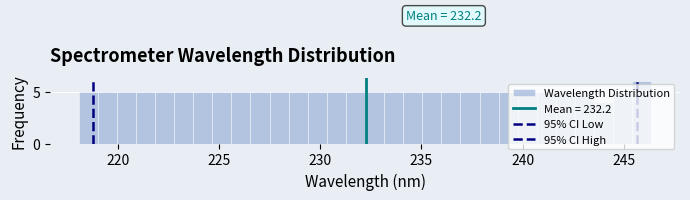

Around what value on the x-axis is the tallest bar? Give the approximate position of its centre, as read against the axis.

246.0